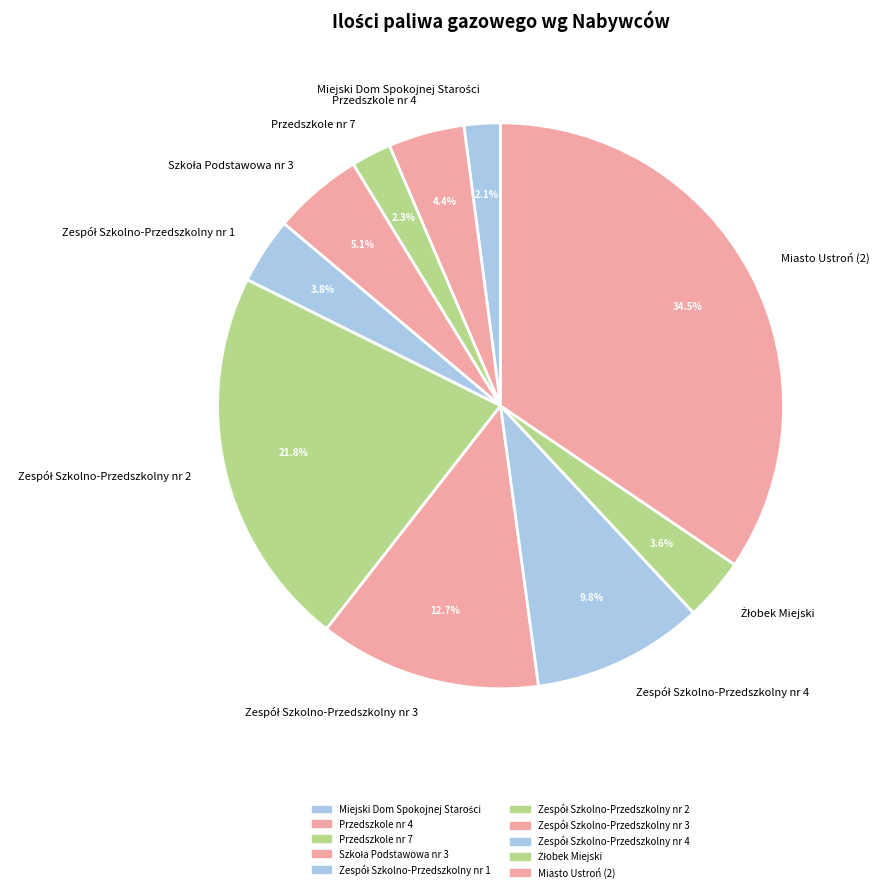

Which category has the biggest portion of the pie?

Miasto Ustroń (2)